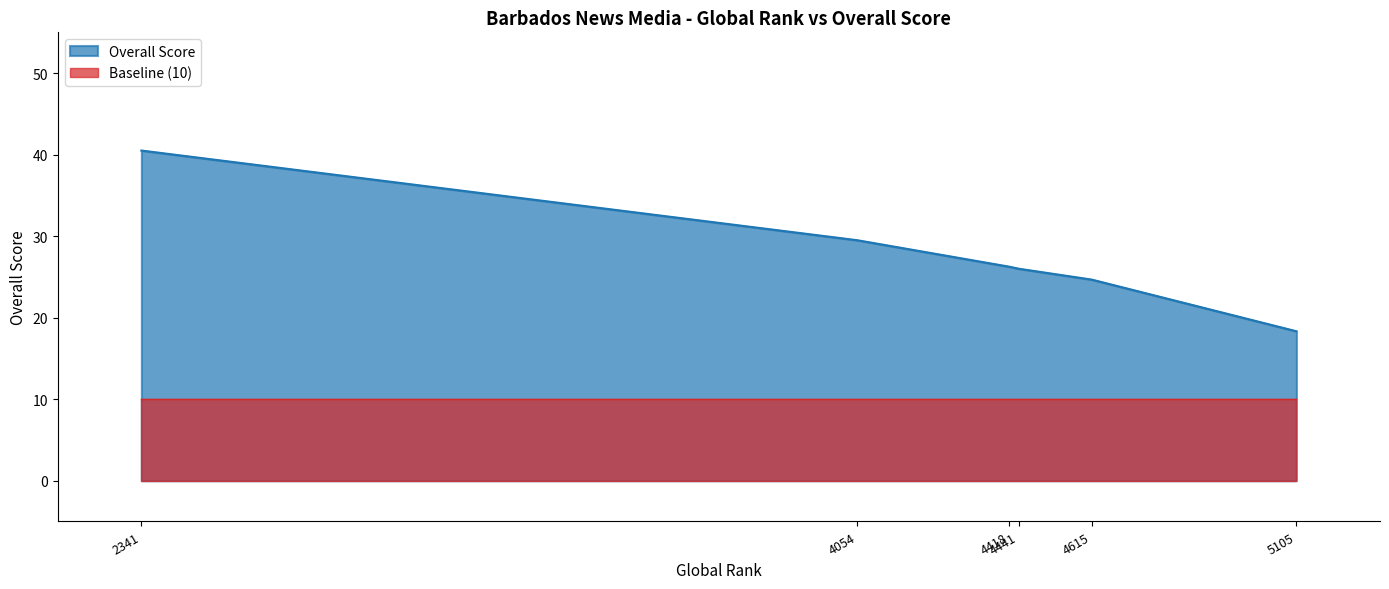

Is it true that the value at 4441 is 36.5?

False